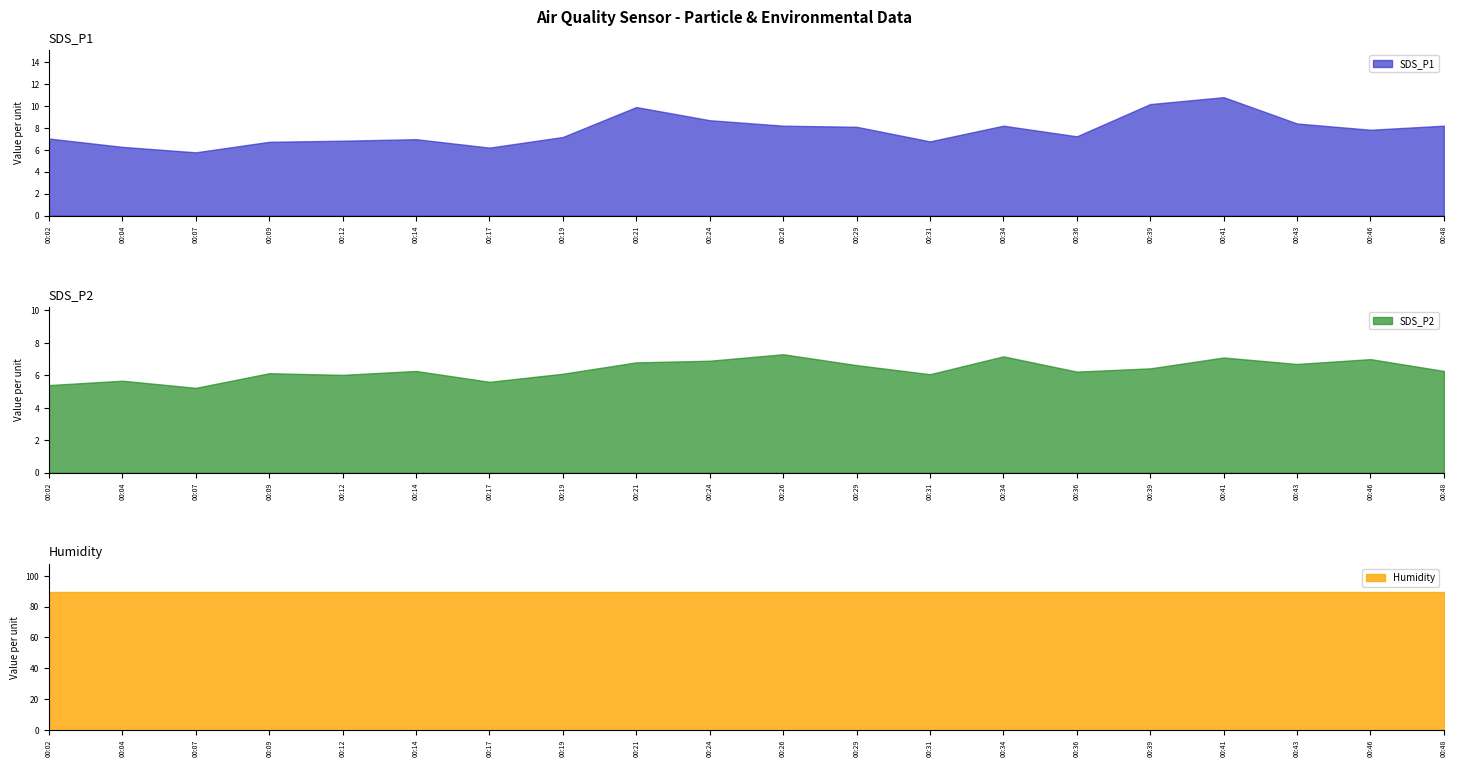

What is the sum of the Humidity values at 00:31 and 00:02?

179.6